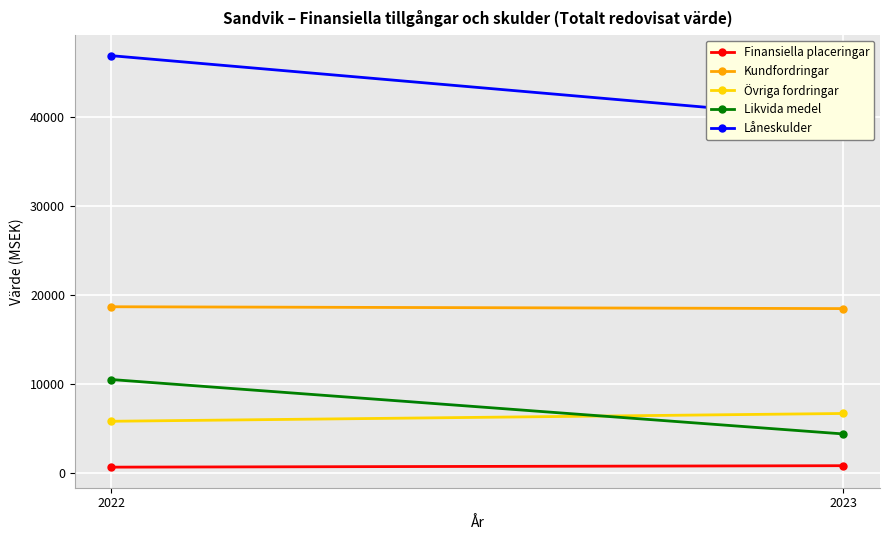

Count the Övriga fordringar values in the range 5791 to 6668.

2